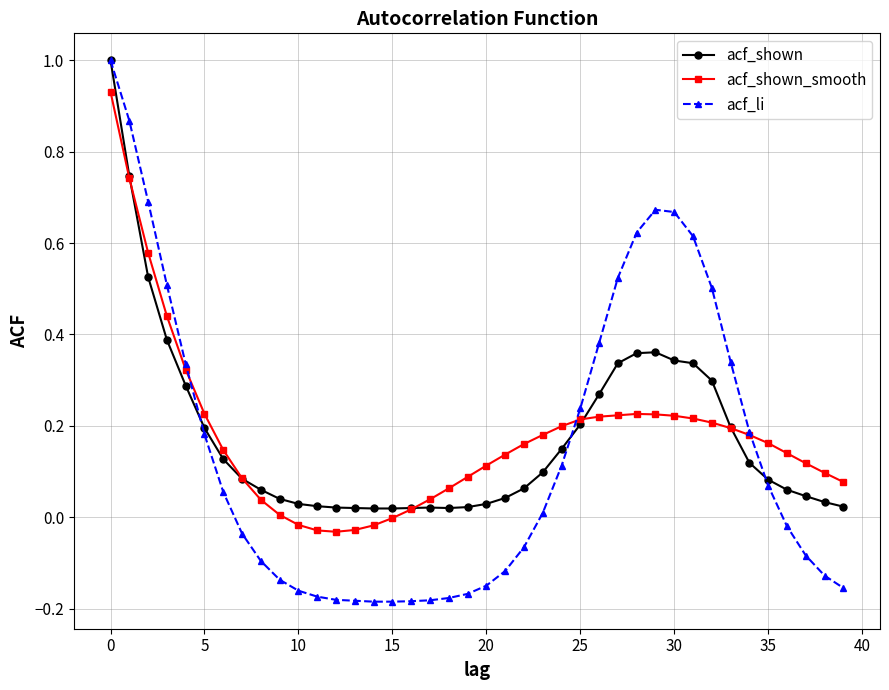

What is the maximum value for acf_shown?

1.0